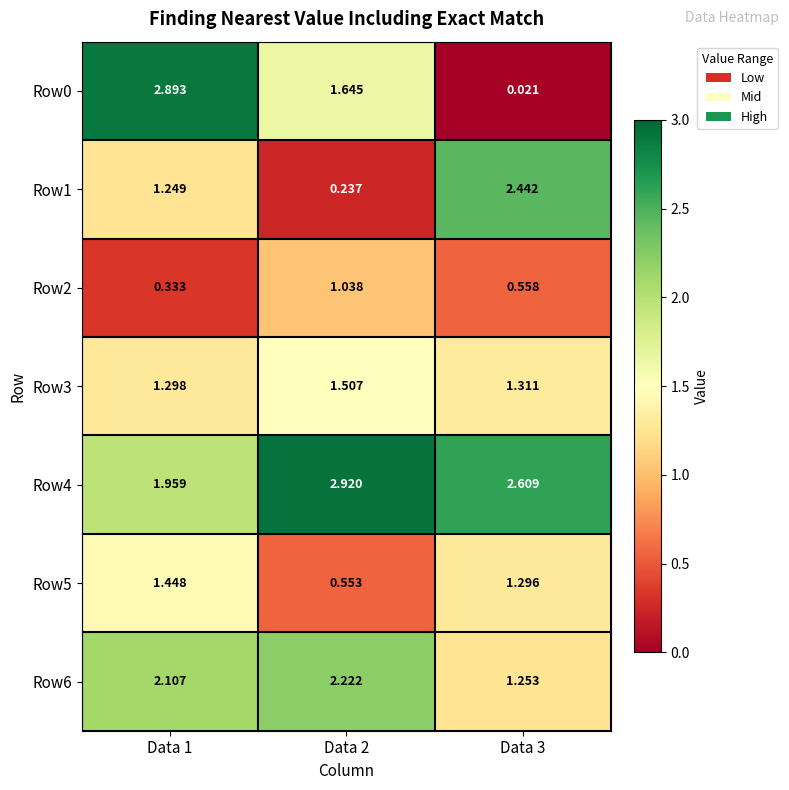

What is the spread (max minus min) of values at Data 1?

2.6